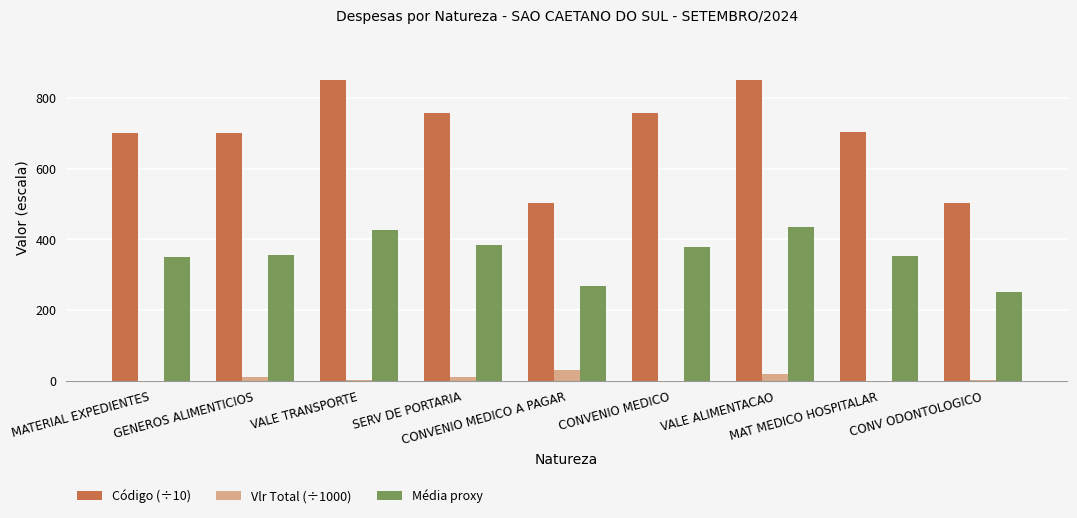

What is the sum of all Média proxy values?

3202.1